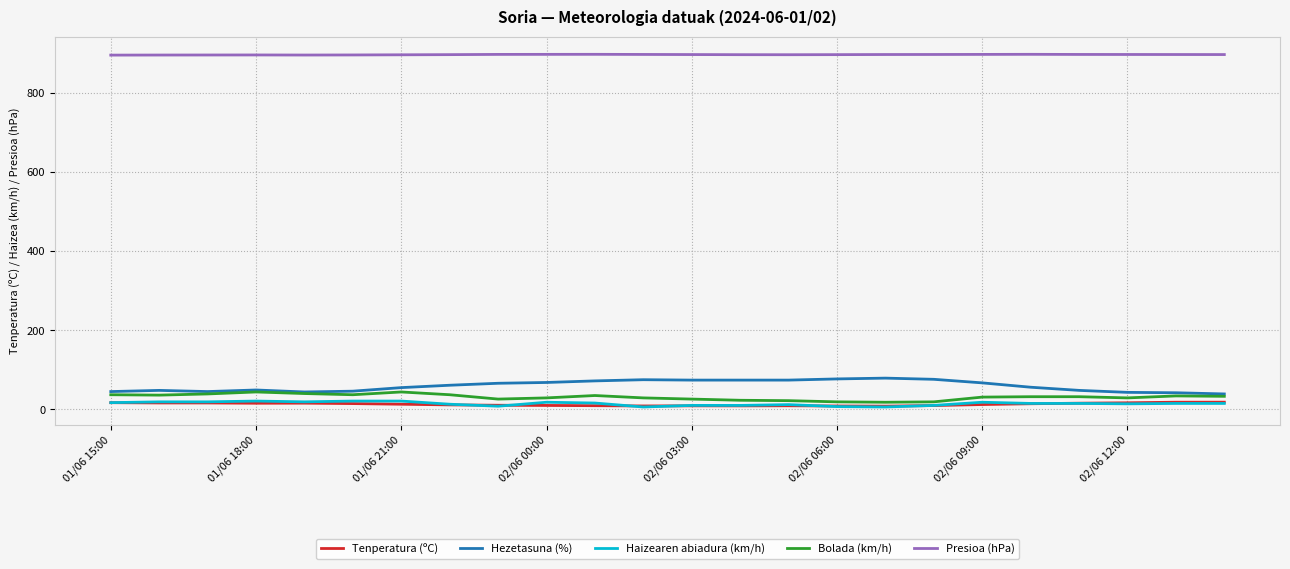

True or false: Bolada (km/h) and Presioa (hPa) intersect in this chart.

False